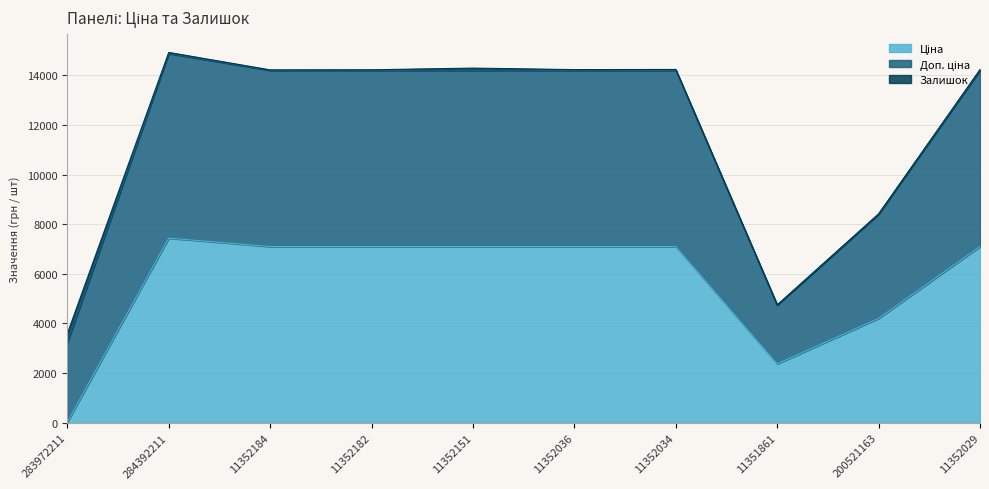

How many lines are shown in the chart?

3